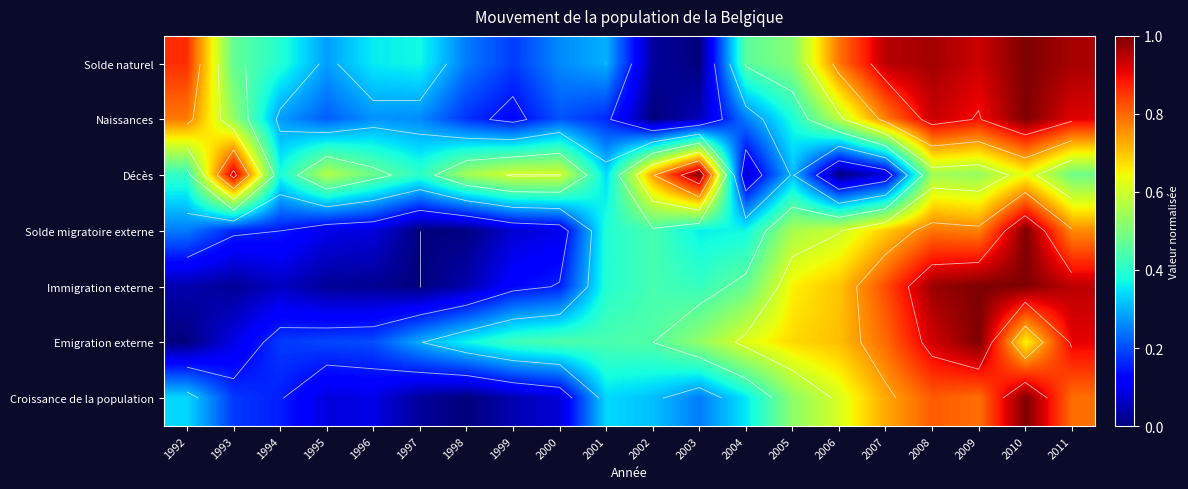

The value of Solde migratoire externe at 2006 is 0.2. True or false?

False